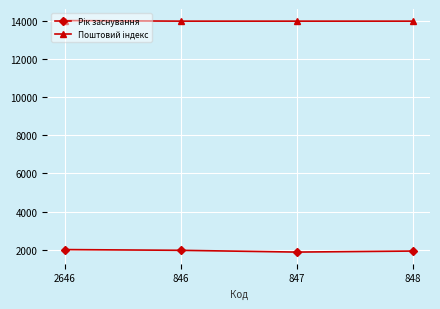

What is the total value across all series at 847?

15868